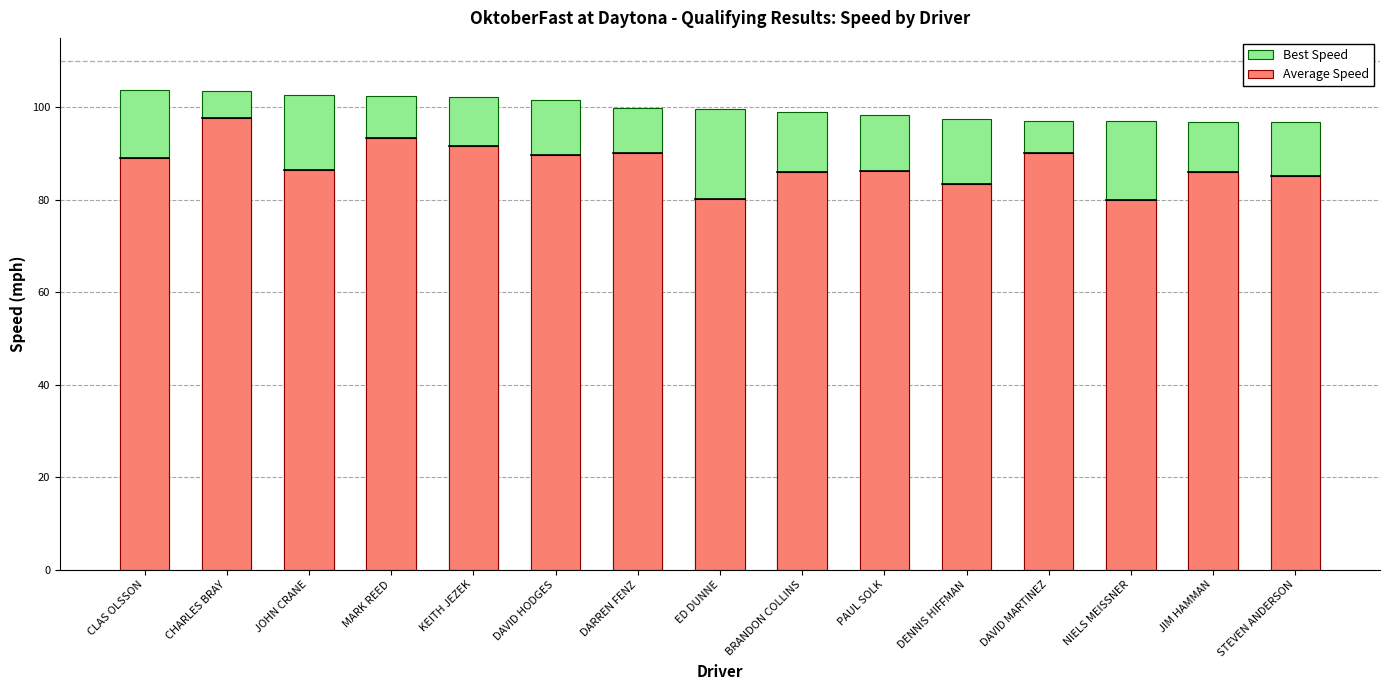

What are all the series names shown in the legend?

Best Speed, Average Speed